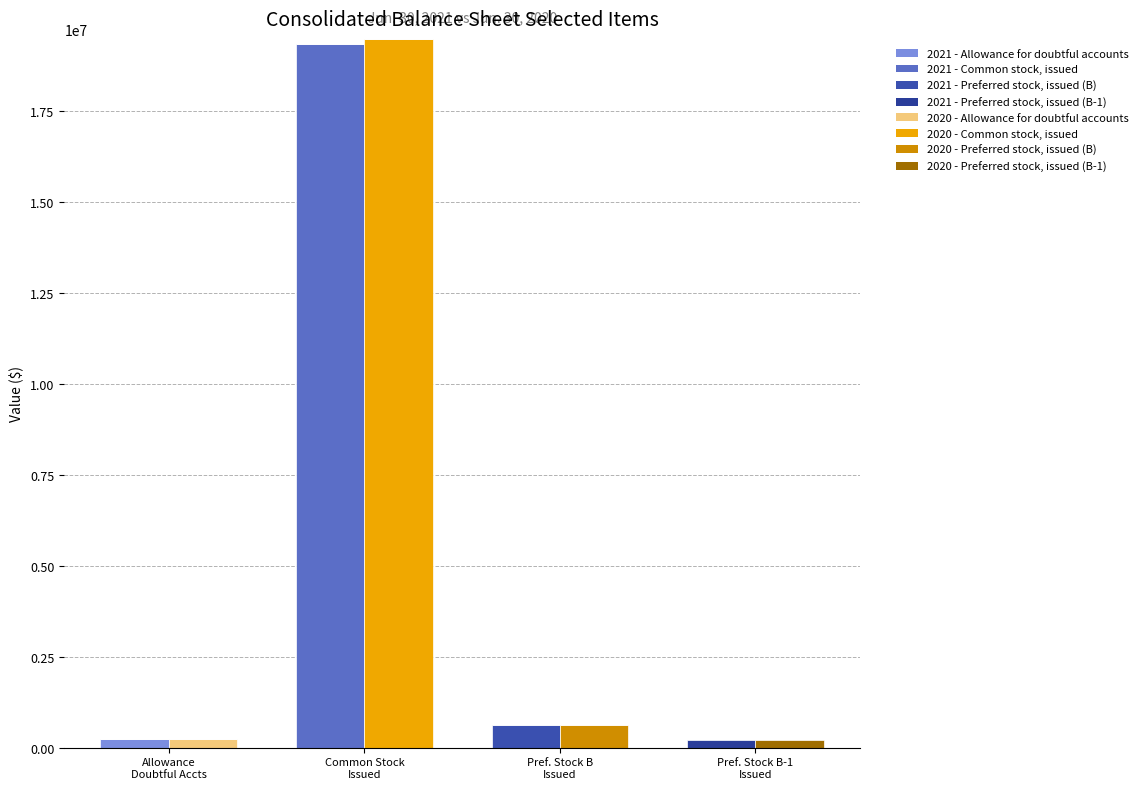

What is the spread (max minus min) of values at Allowance
Doubtful Accts?

17261